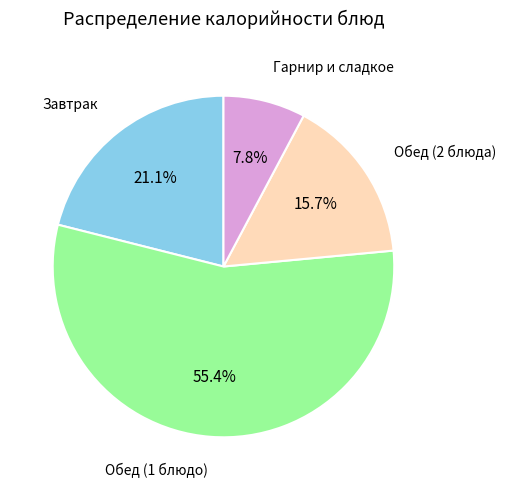

Does any single category account for the majority?

Yes